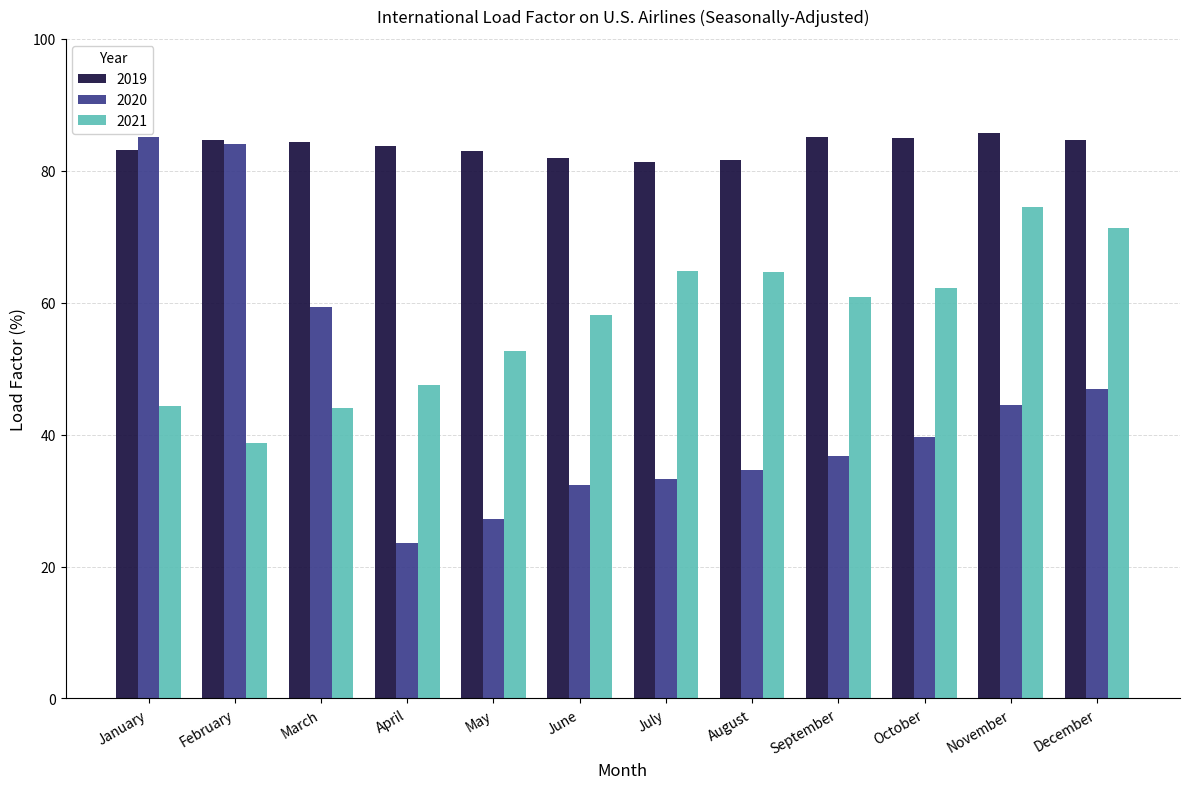

The value of 2019 at October is 84.9. True or false?

True